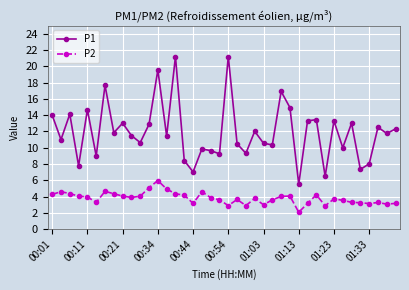

Which series has the largest range (max minus min)?

P1